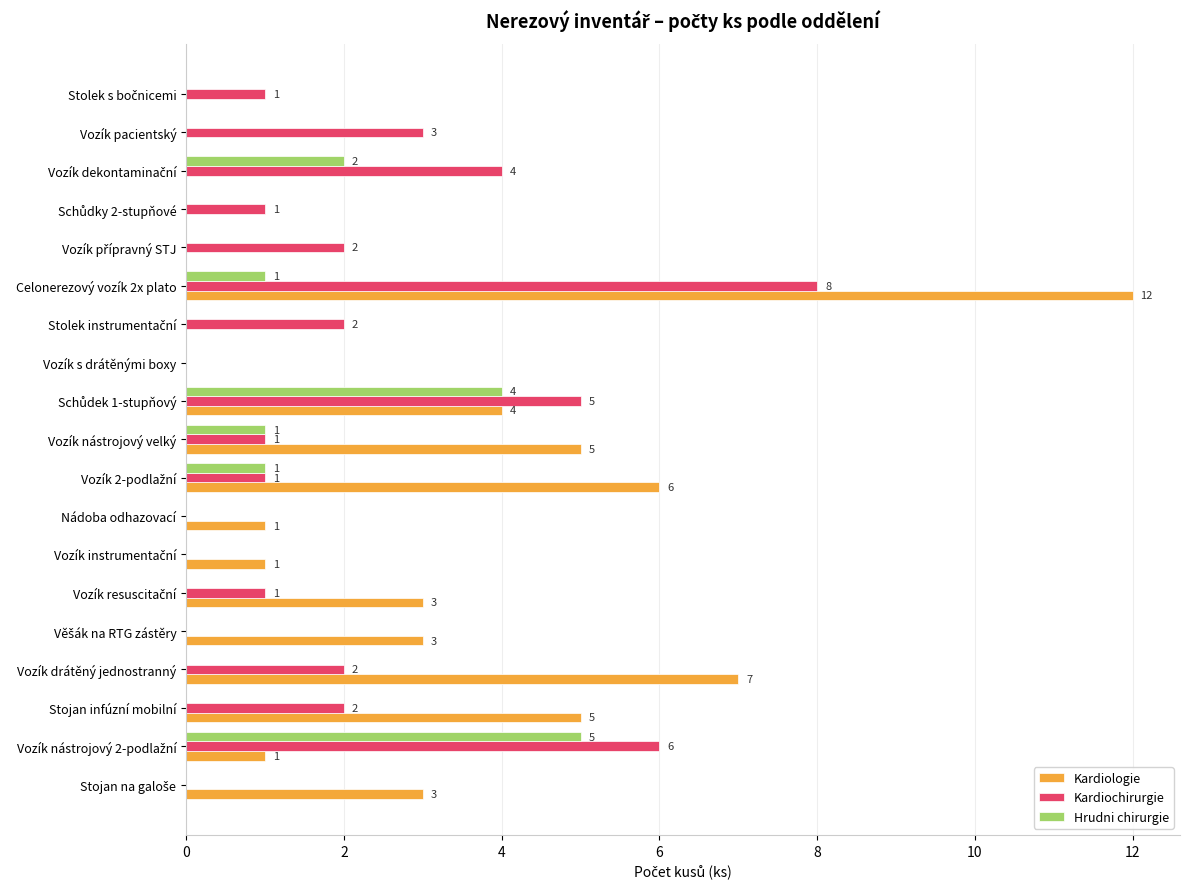

Count the Kardiochirurgie values in the range 0 to 3.

15